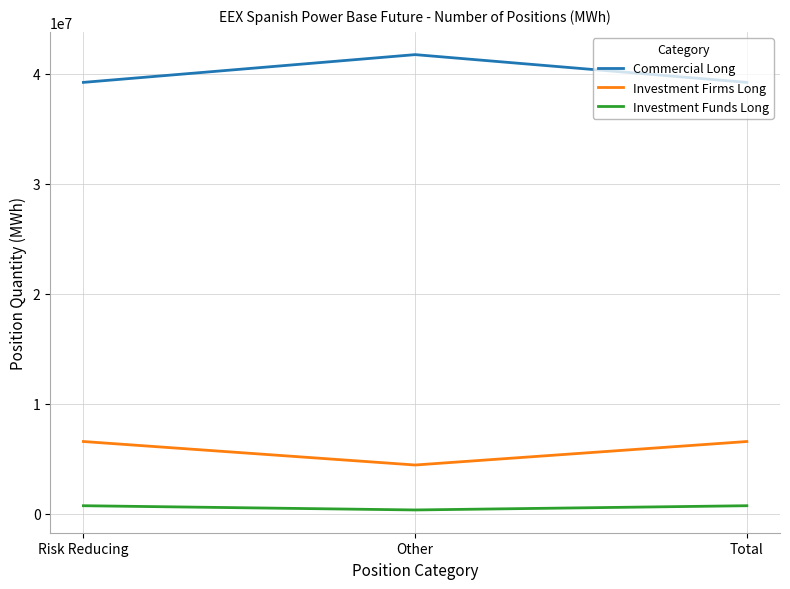

What is the average value of the Investment Funds Long series?

591182